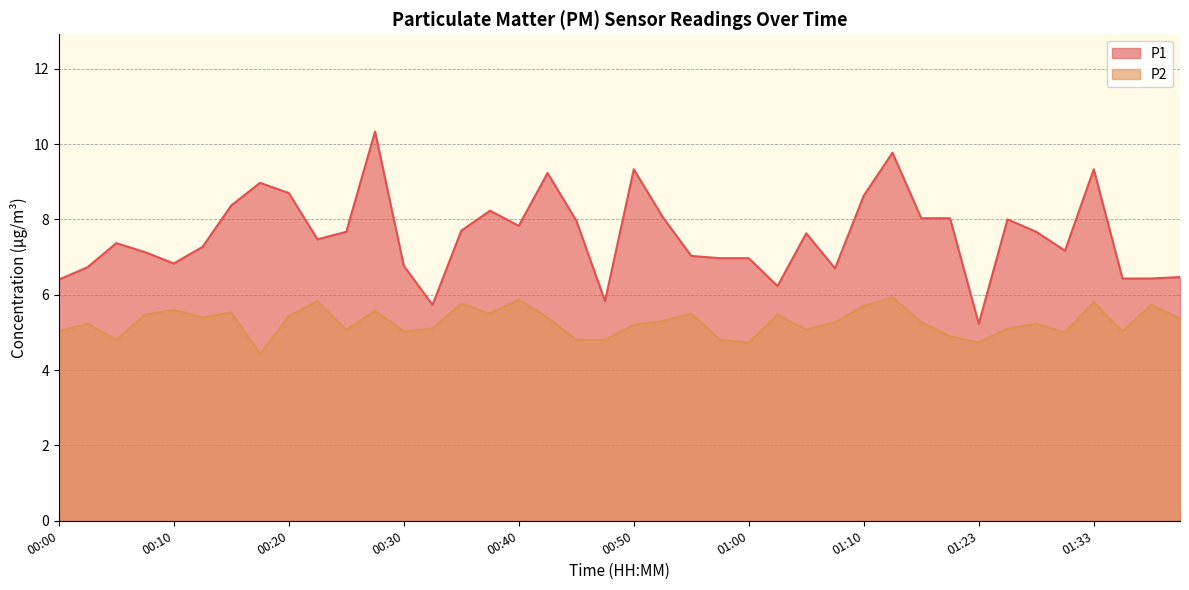

Reading left to right, what are all the values shown in this chart?

P1: 00:00=6.4	00:02=6.7	00:05=7.4	00:07=7.1	00:10=6.8	00:12=7.3	00:15=8.4	00:17=9.0	00:20=8.7	00:22=7.5	00:25=7.7	00:27=10.3	00:30=6.8	00:32=5.7	00:35=7.7	00:37=8.2	00:40=7.8	00:42=9.2	00:45=8.0	00:47=5.8	00:50=9.3	00:52=8.1	00:55=7.0	00:57=7.0	01:00=7.0	01:02=6.2	01:05=7.6	01:07=6.7	01:10=8.6	01:15=9.8	01:18=8.0	01:20=8.0	01:23=5.2	01:25=8.0	01:28=7.7	01:30=7.2	01:33=9.3	01:35=6.4	01:38=6.4	01:40=6.5
P2: 00:00=5.0	00:02=5.2	00:05=4.8	00:07=5.5	00:10=5.6	00:12=5.4	00:15=5.5	00:17=4.4	00:20=5.4	00:22=5.8	00:25=5.1	00:27=5.6	00:30=5.0	00:32=5.1	00:35=5.8	00:37=5.5	00:40=5.9	00:42=5.4	00:45=4.8	00:47=4.8	00:50=5.2	00:52=5.3	00:55=5.5	00:57=4.8	01:00=4.7	01:02=5.5	01:05=5.1	01:07=5.3	01:10=5.7	01:15=5.9	01:18=5.3	01:20=4.9	01:23=4.7	01:25=5.1	01:28=5.2	01:30=5.0	01:33=5.8	01:35=5.0	01:38=5.7	01:40=5.4